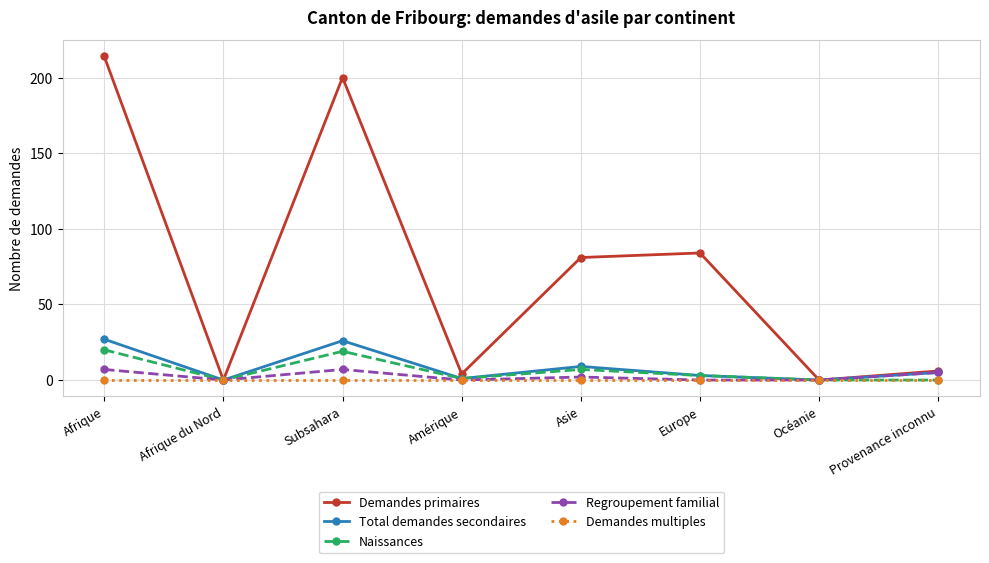

At which category does the chart reach its peak across all series?

Afrique